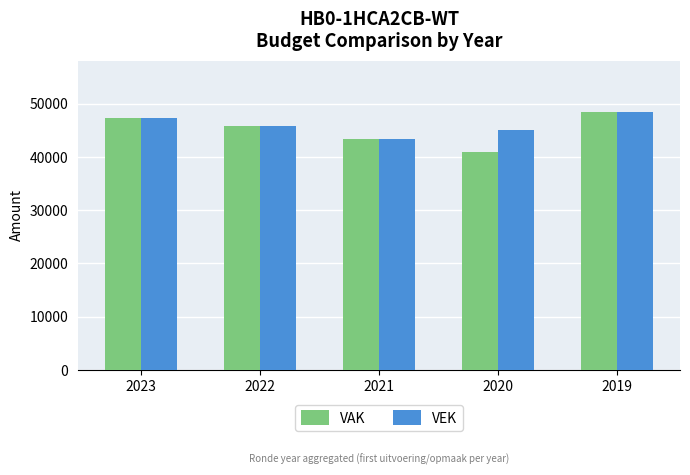

What is the difference between the second highest and second lowest values in the VAK series?

3973